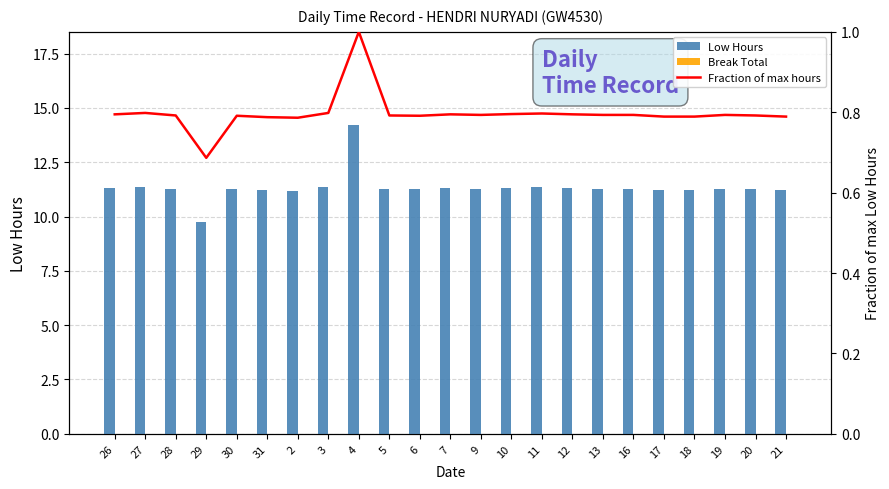

What is the spread (max minus min) of values at 2?

11.2